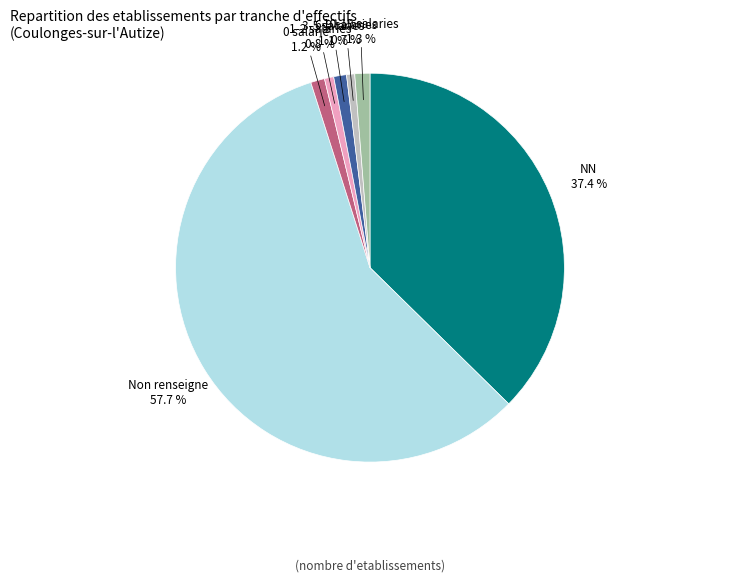

Is there a majority slice in this chart?

Yes